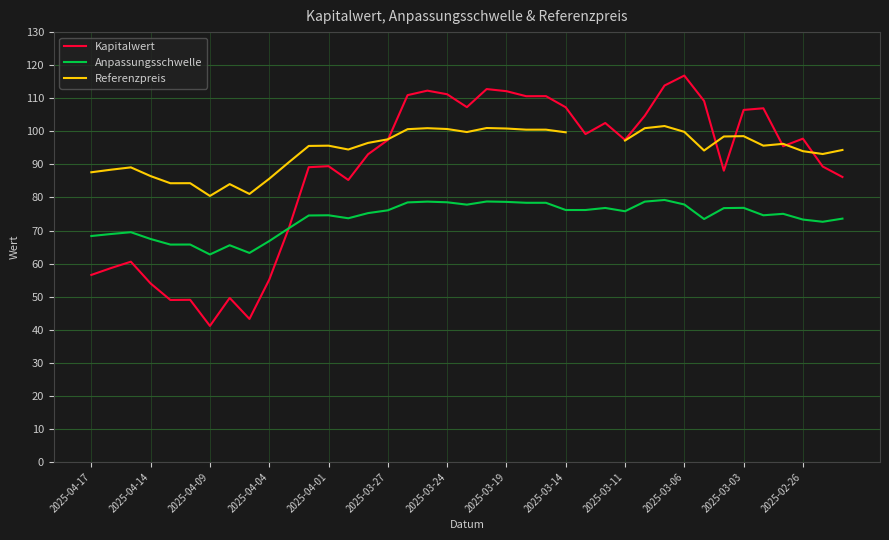

Which series has the largest range (max minus min)?

Kapitalwert